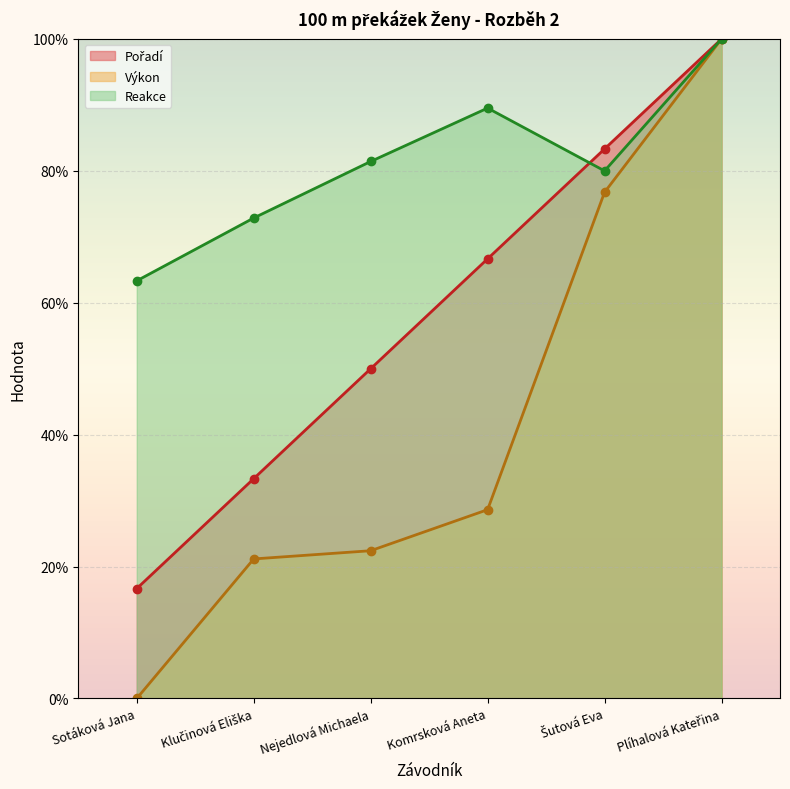

List the labels in order of Výkon value, smallest first.

Sotáková Jana, Klučinová Eliška, Nejedlová Michaela, Komrsková Aneta, Šutová Eva, Plíhalová Kateřina